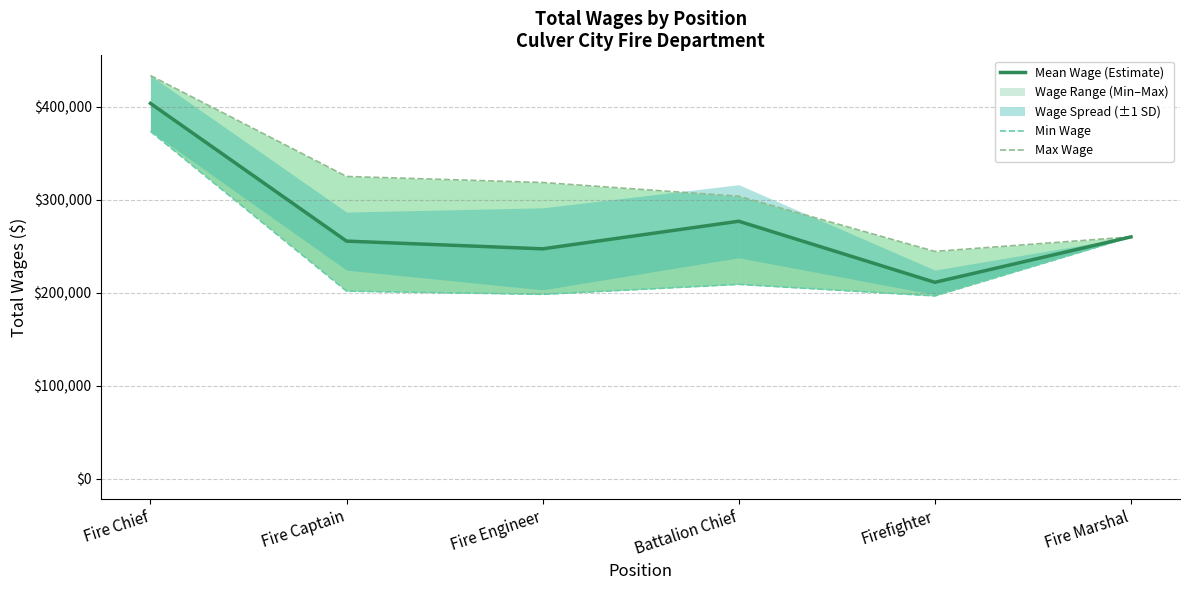

True or false: Max Wage and Min Wage cross at least once.

False